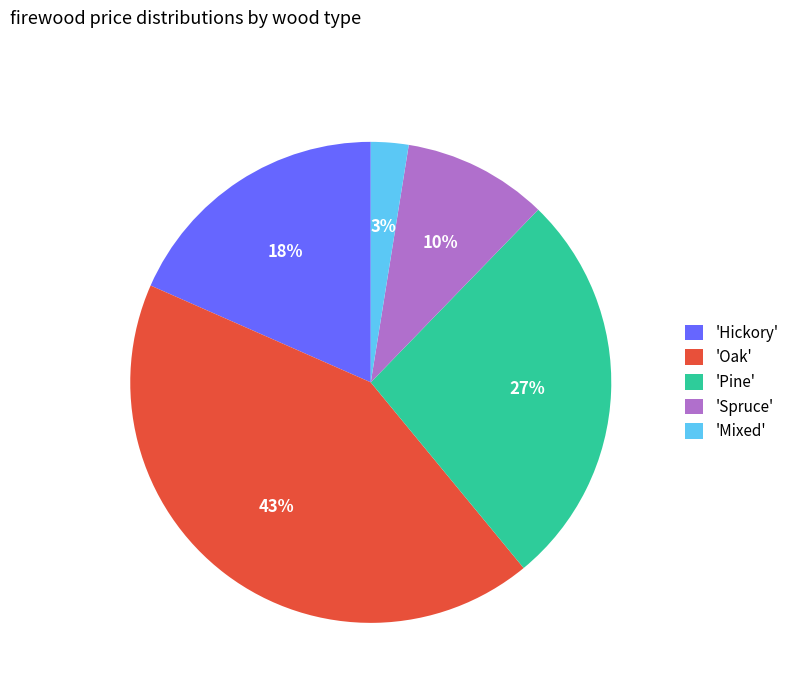

How many slices are in this pie chart?

5